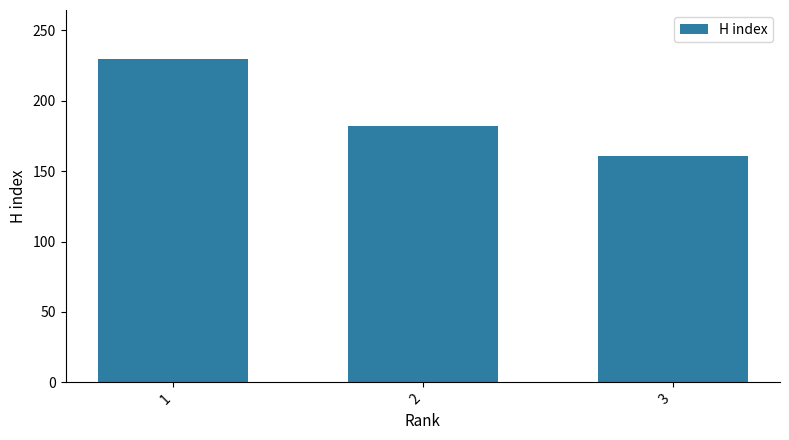

Rank the categories by value from lowest to highest.

3, 2, 1